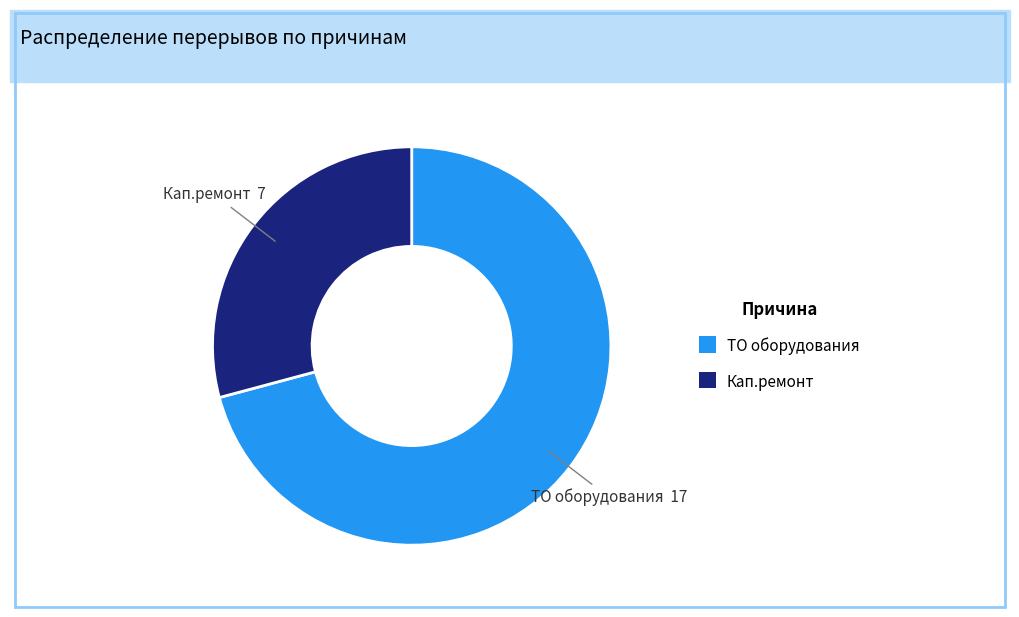

Is it true that ТО оборудования is 79% of the pie?

False